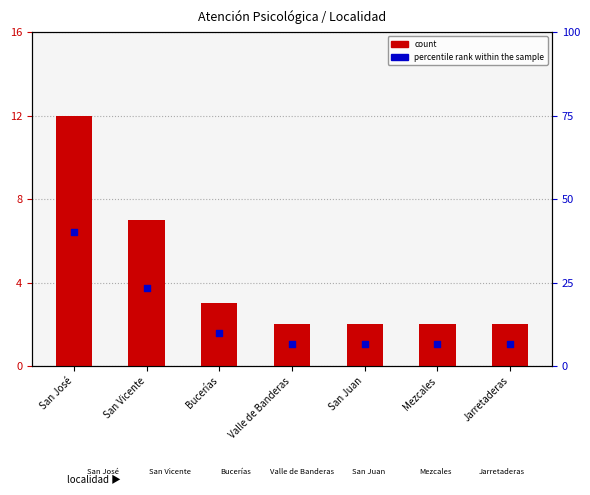

At how many categories does at least one series exceed 34?

1